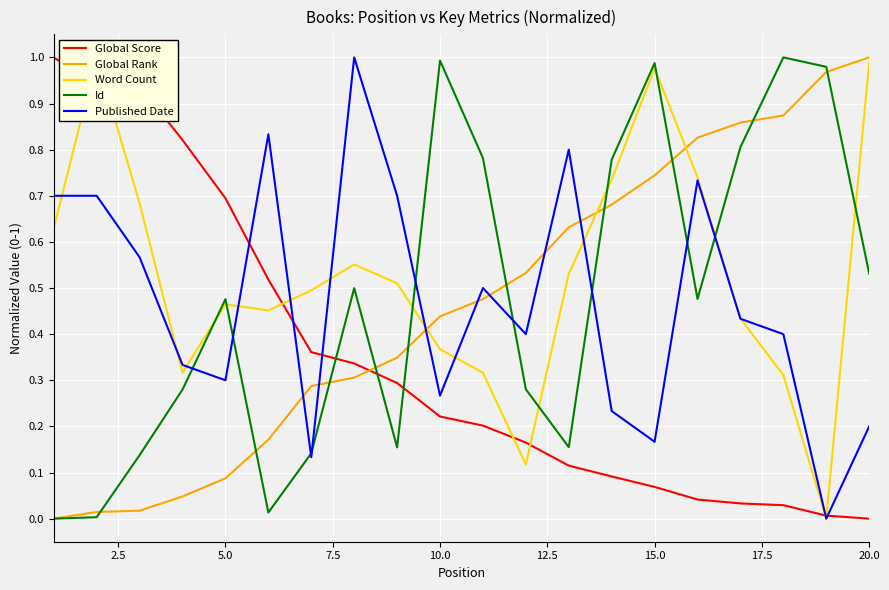

True or false: Global Rank has a value of 0.0 at 5.0.

False